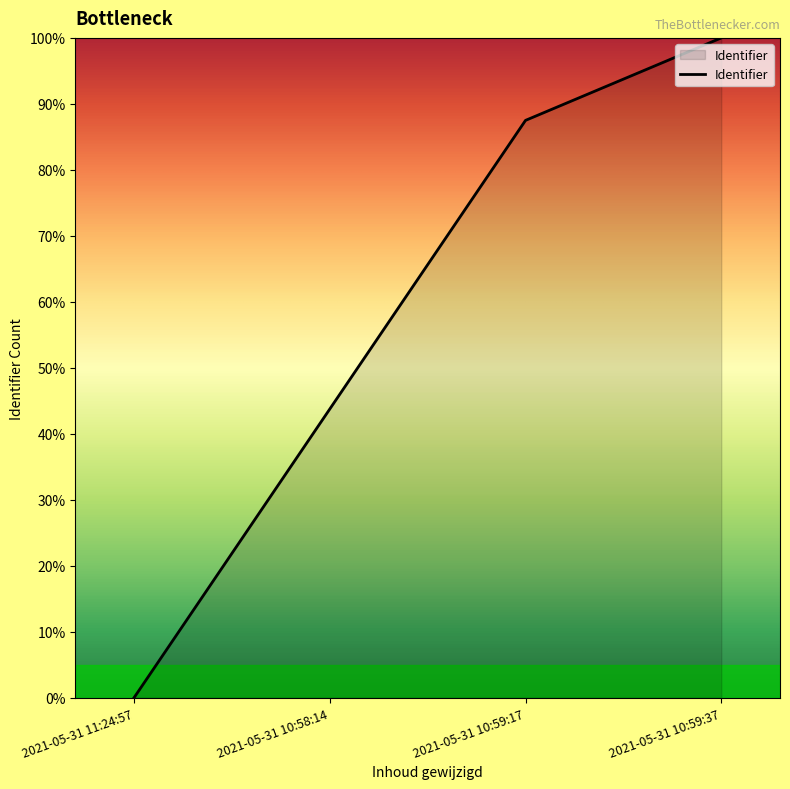

Reading left to right, list all the values displayed in this chart.

2021-05-31 11:24:57=0.0	2021-05-31 10:58:14=43.8	2021-05-31 10:59:17=87.5	2021-05-31 10:59:37=100.0